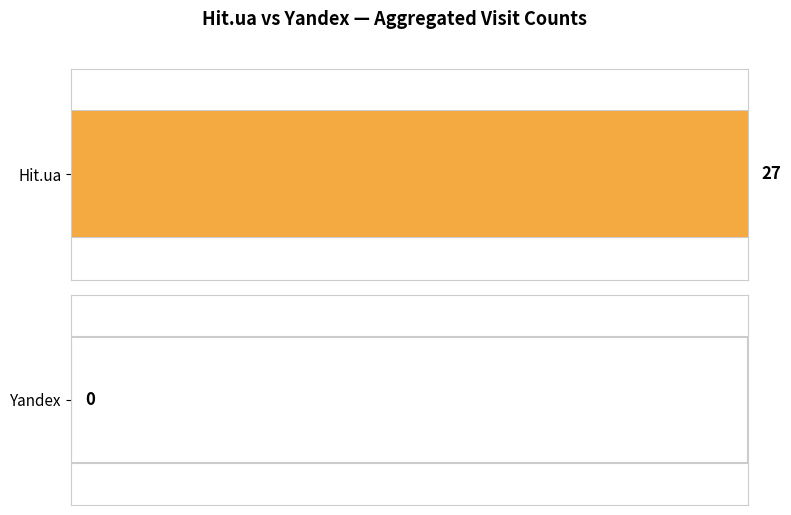

List the series in order of their peak value, lowest first.

Yandex, Hit.ua